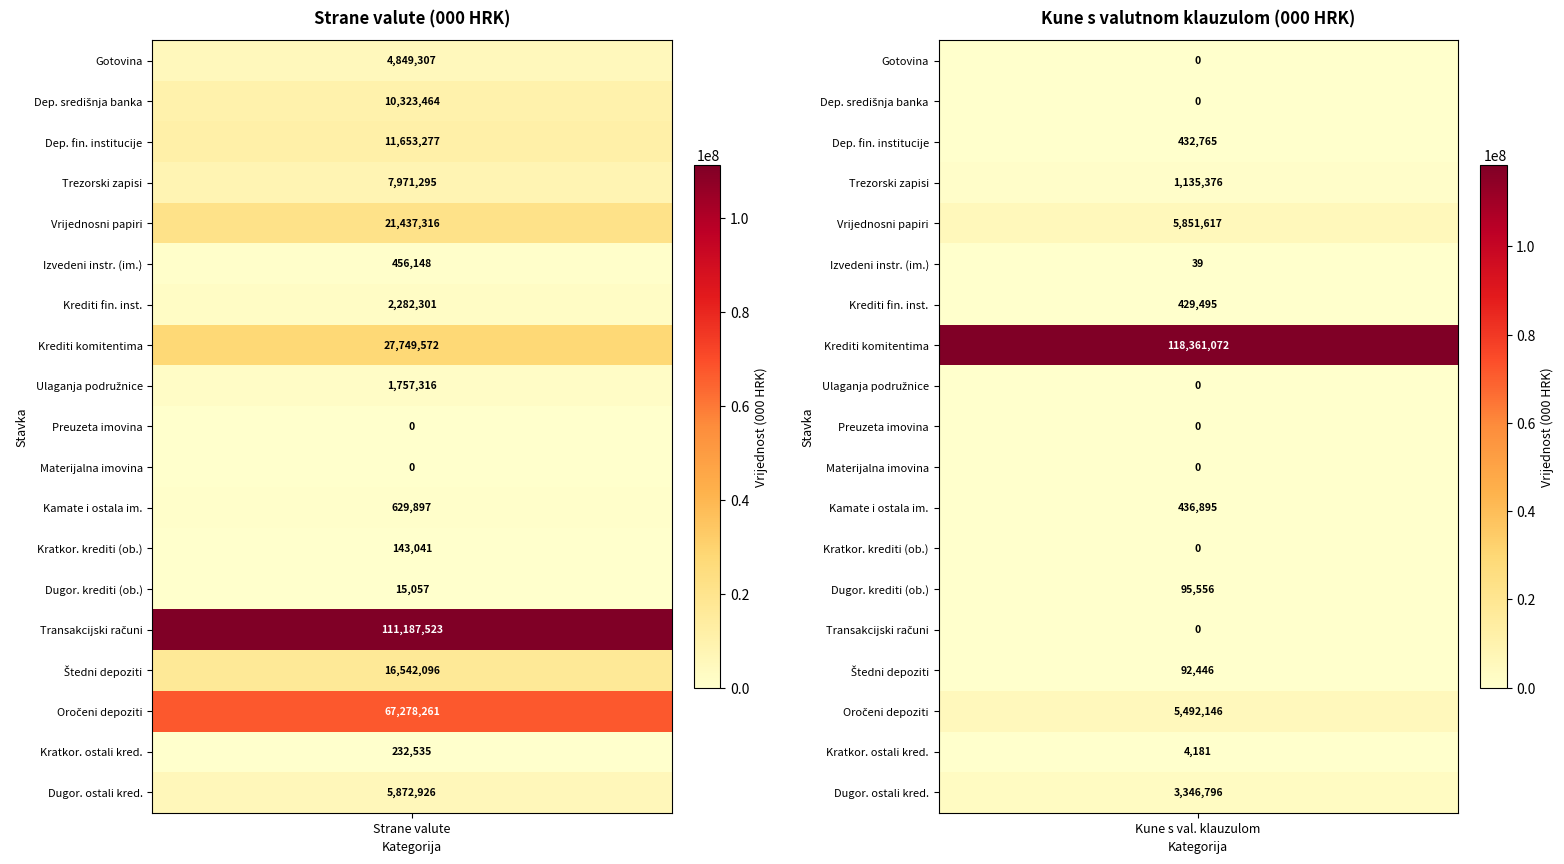

What is the total value across all series at 0?

290381332